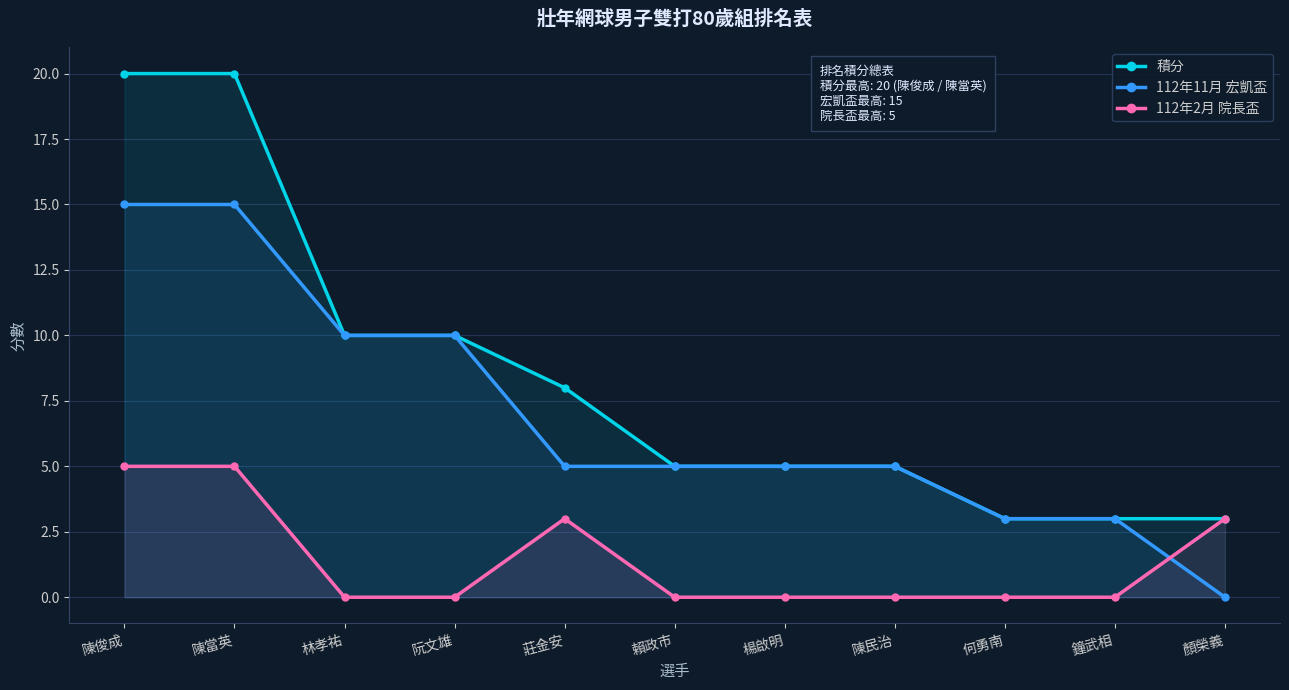

What is the lowest value of the 積分 series?

3